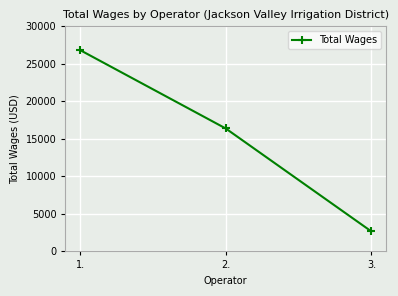

What is the difference between the maximum and minimum values?

24178